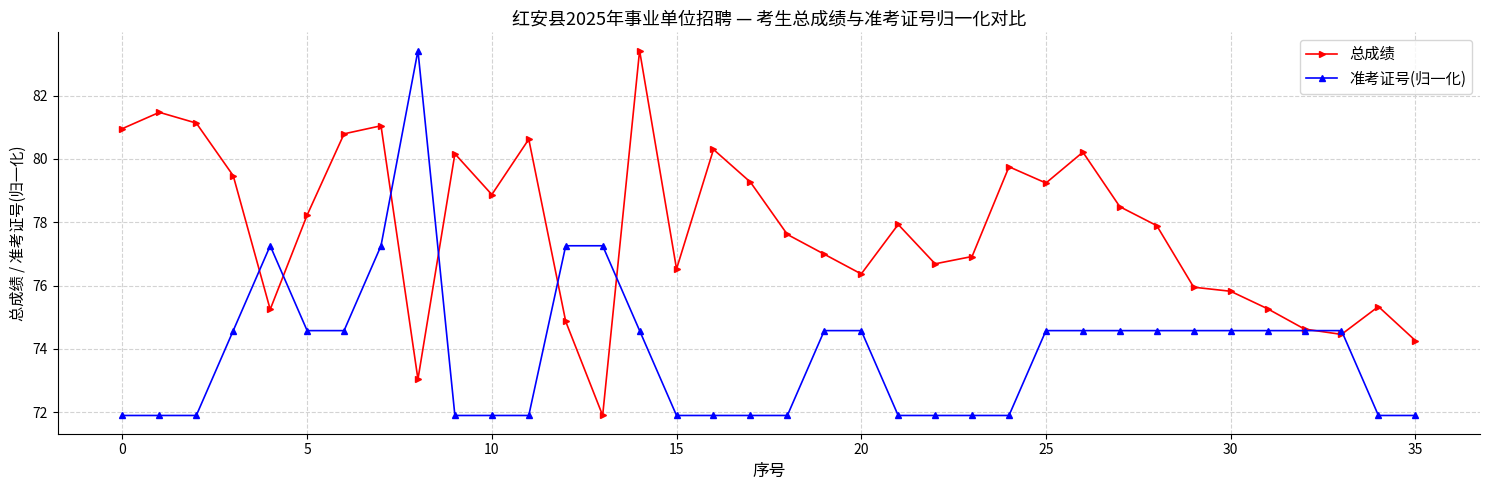

Which series has the largest total across all categories?

总成绩